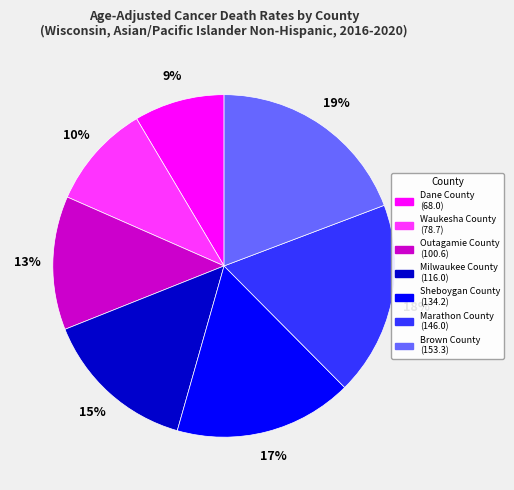

Is the sum of Waukesha County and Brown County greater than half?

No